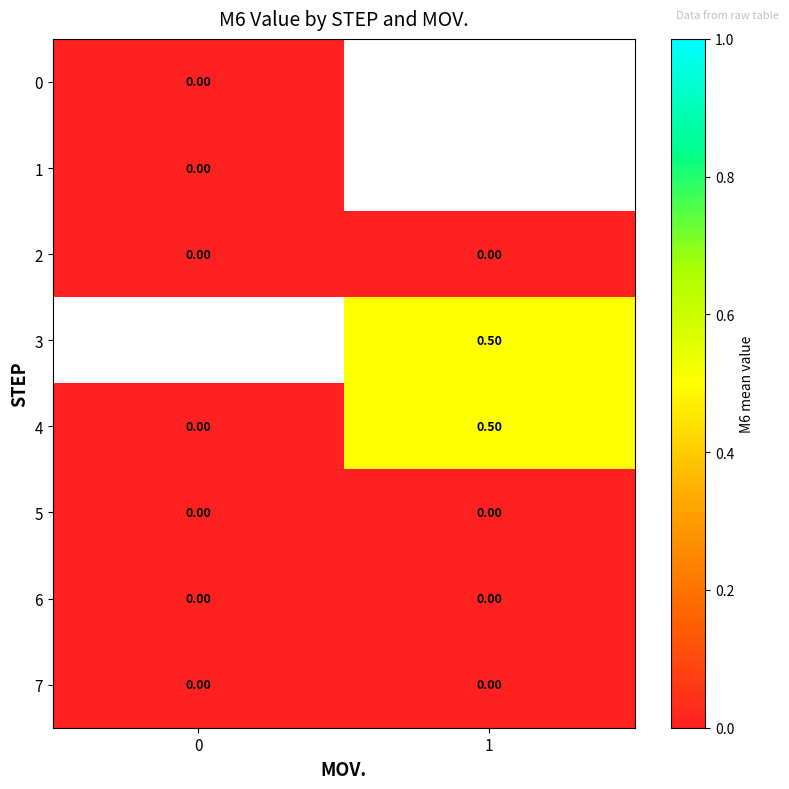

What is the difference between the maximum and minimum values in the 4 series?

0.5